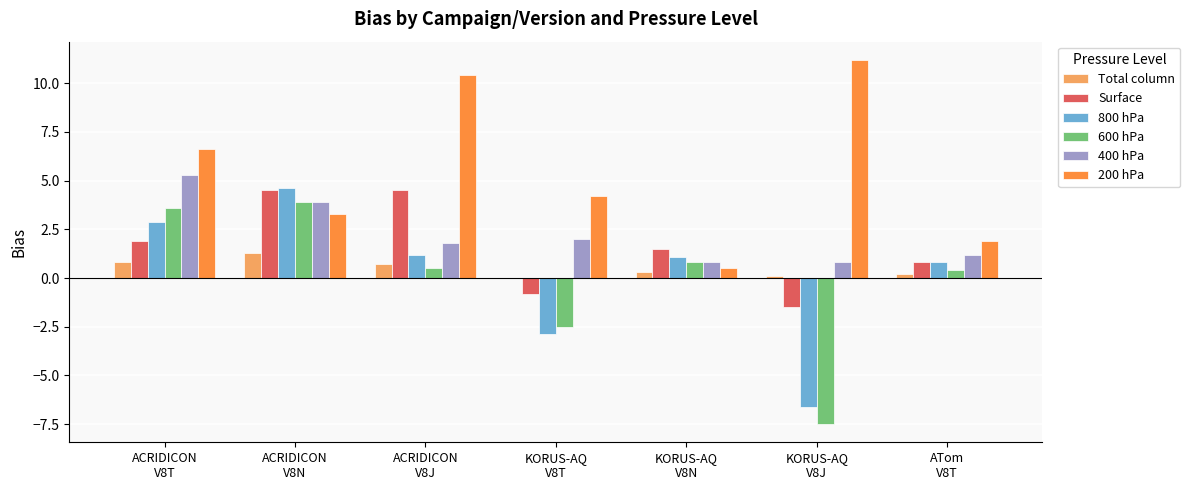

Which category has the highest value across all series?

KORUS-AQ
V8J